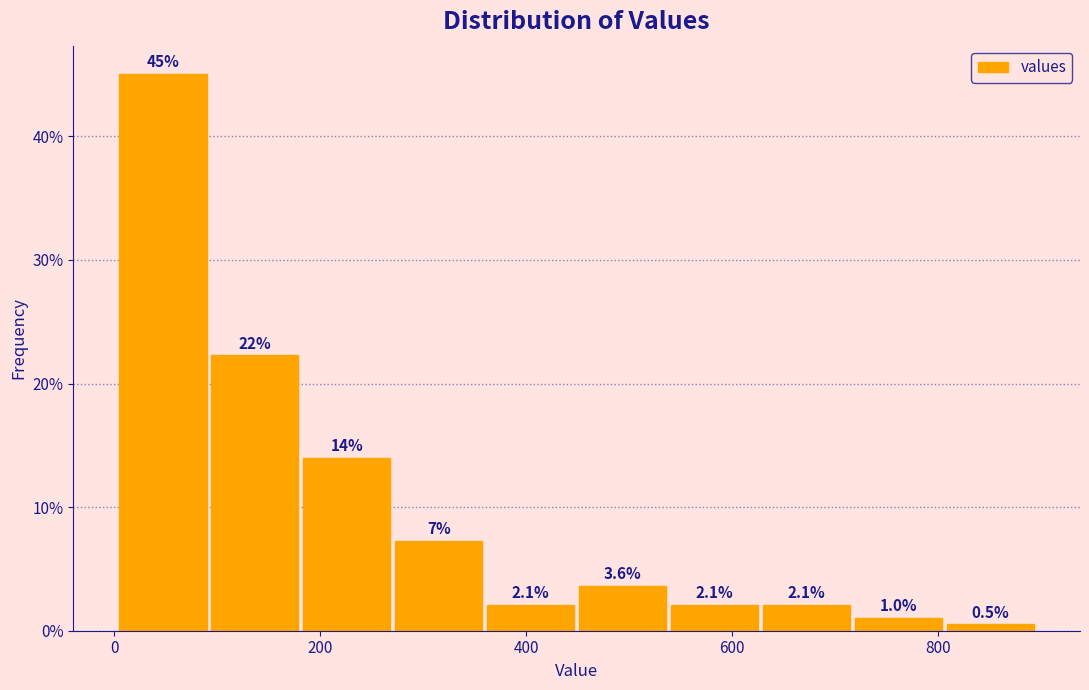

Which range on the x-axis has the tallest bar?

0 to 100